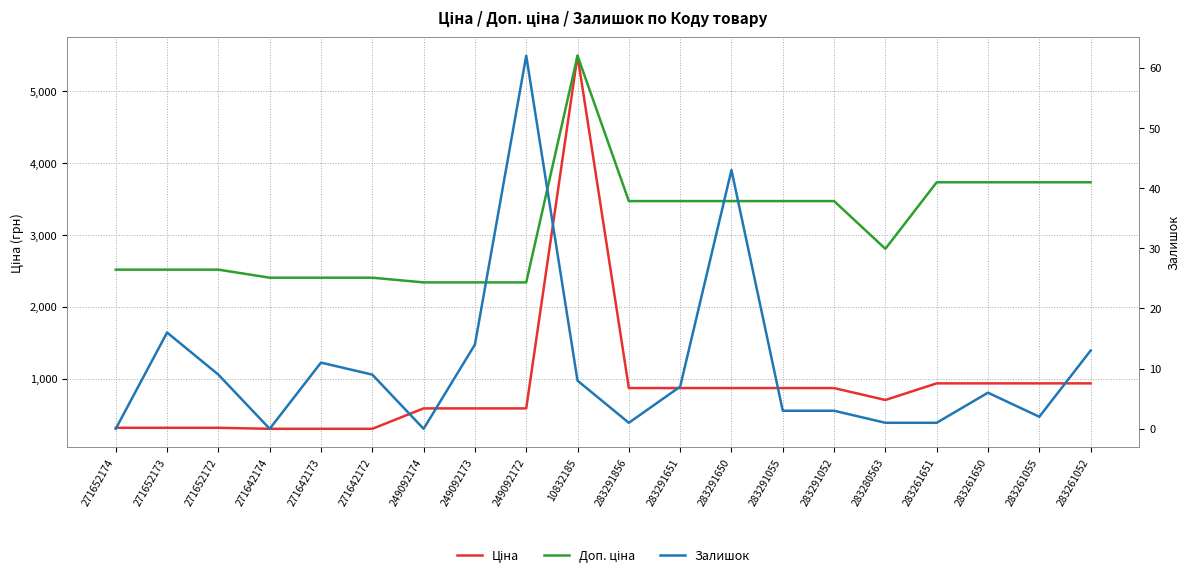

True or false: Залишок has more than 0 points higher than both neighbors.

True